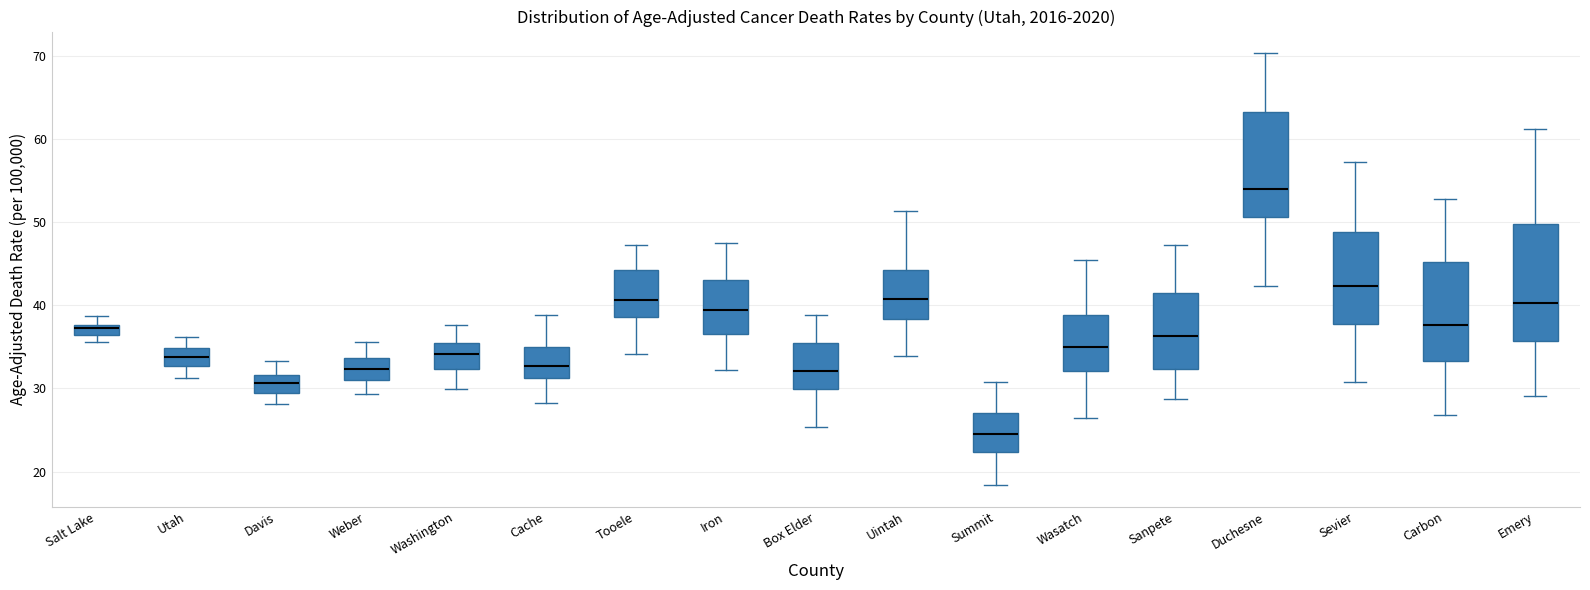

Which box's median line is the highest?

Duchesne